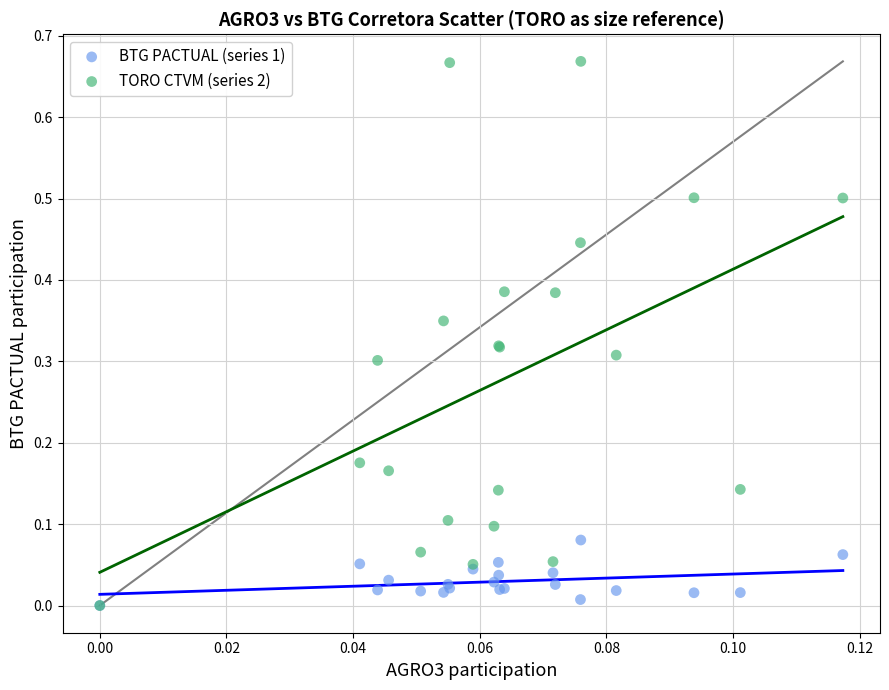

Which series contains the highest Y value?

TORO CTVM (series 2)